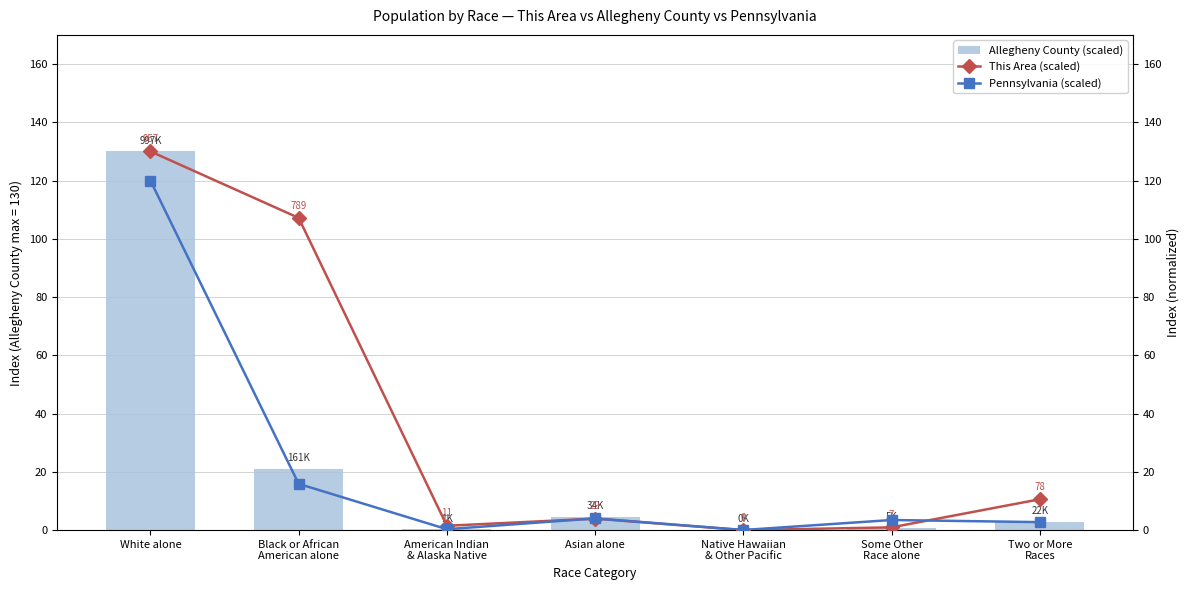

At which category is the sum across all series the highest?

White alone